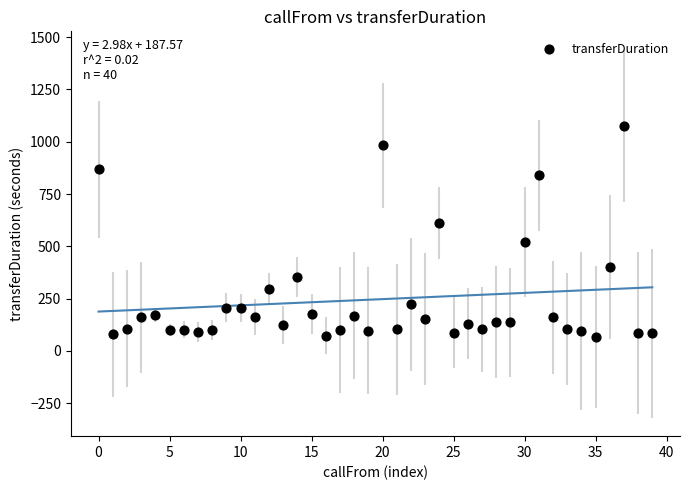

What is the range of Y values (max minus min)?

1010